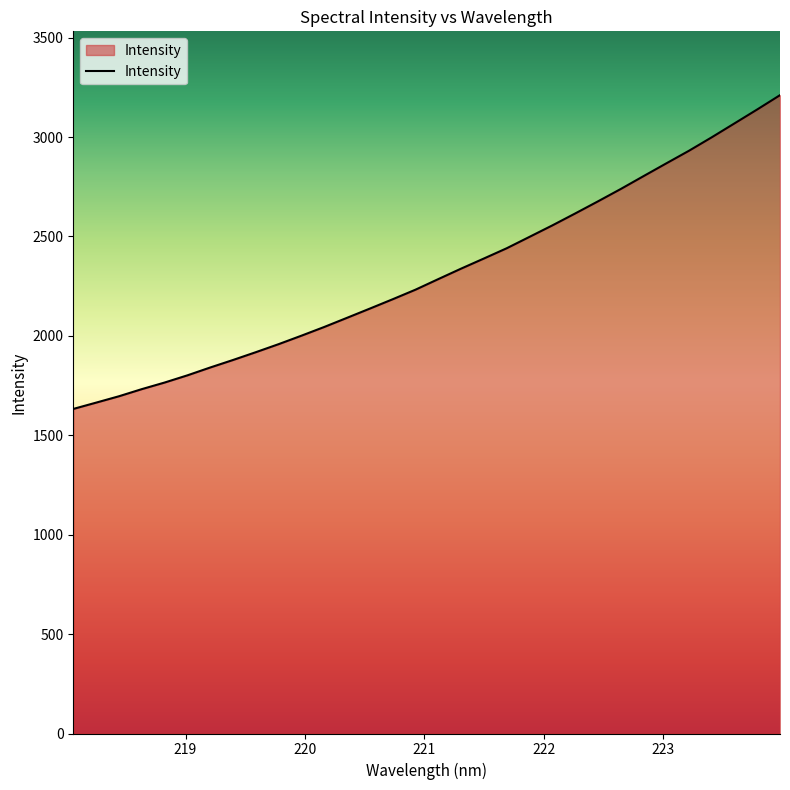

What is the maximum value shown in the chart?

3210.9